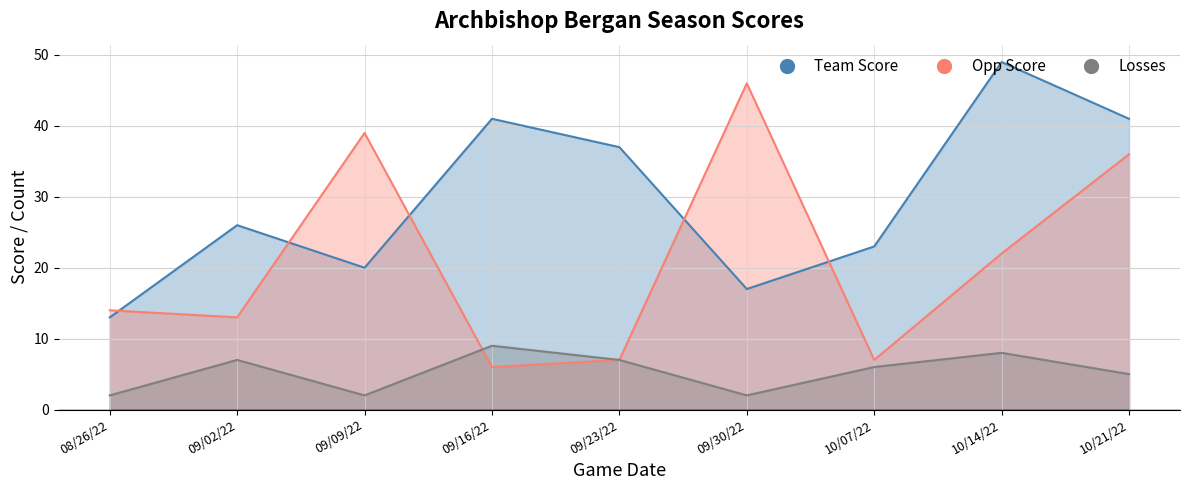

How many lines are shown in the chart?

3